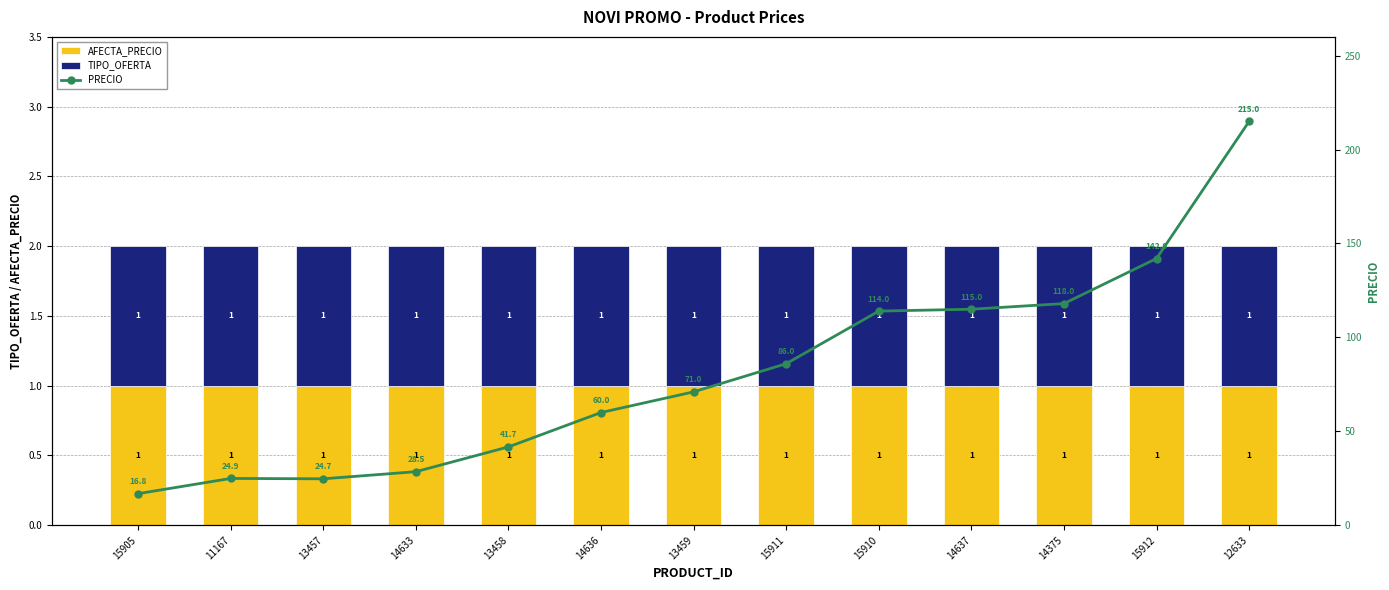

Reading right to left, list all the values displayed in this chart.

AFECTA_PRECIO: 1.0	1.0	1.0	1.0	1.0	1.0	1.0	1.0	1.0	1.0	1.0	1.0	1.0
TIPO_OFERTA: 1.0	1.0	1.0	1.0	1.0	1.0	1.0	1.0	1.0	1.0	1.0	1.0	1.0
PRECIO: 215.0	142.0	118.0	115.0	114.0	86.0	71.0	60.0	41.7	28.5	24.7	24.9	16.8